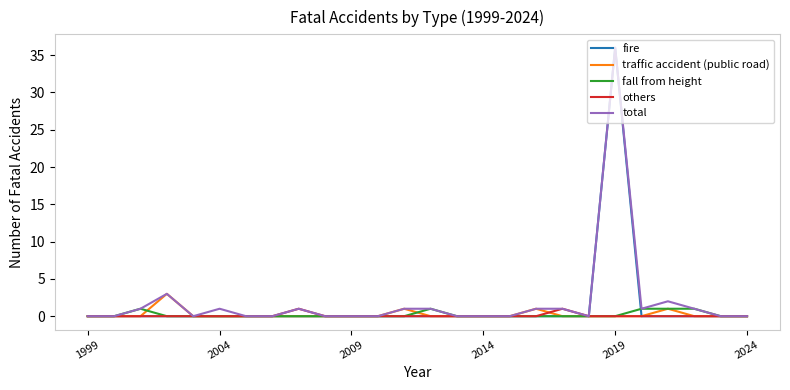

What is the maximum value shown in the chart?

36